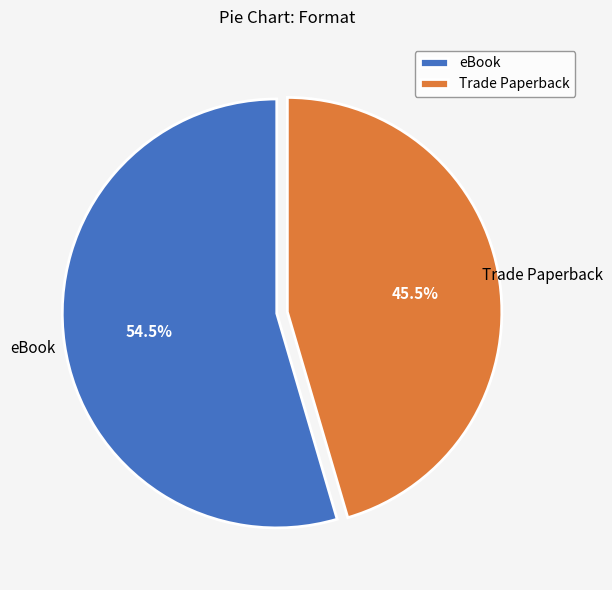

Does any single category account for the majority?

Yes